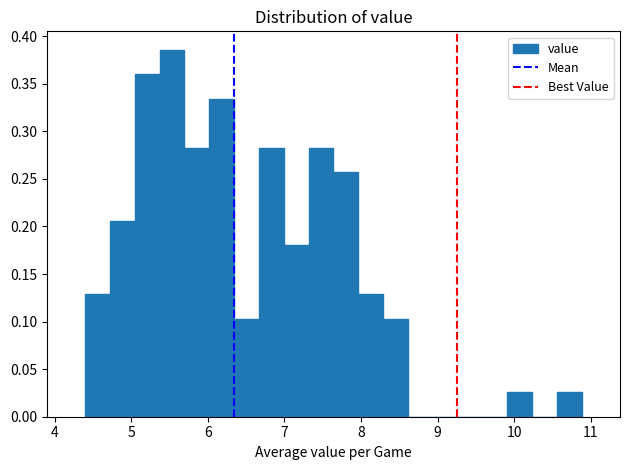

Around what value on the x-axis is the tallest bar? Give the approximate position of its centre, as read against the axis.

5.5